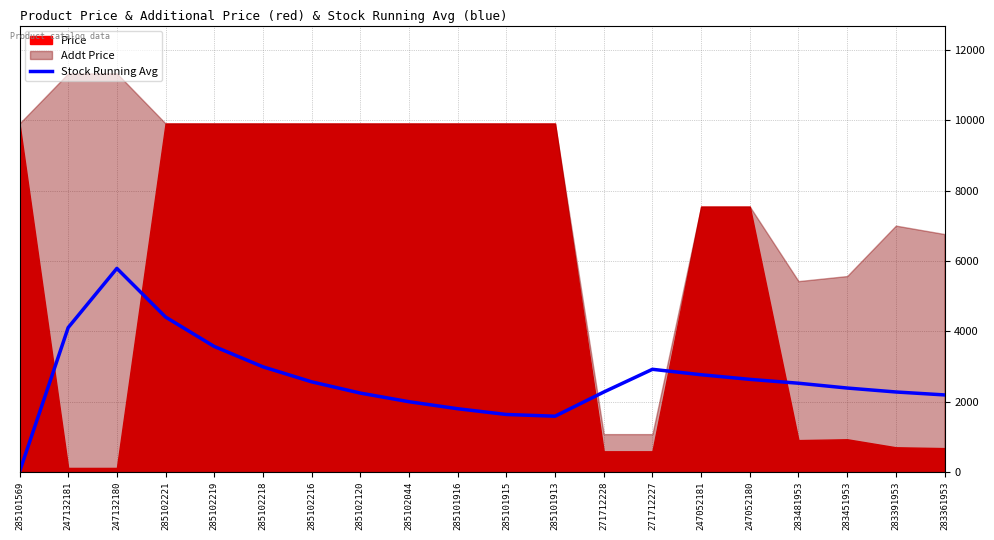

True or false: Stock Running Avg has a value of 2270.7 at 271712228.

True